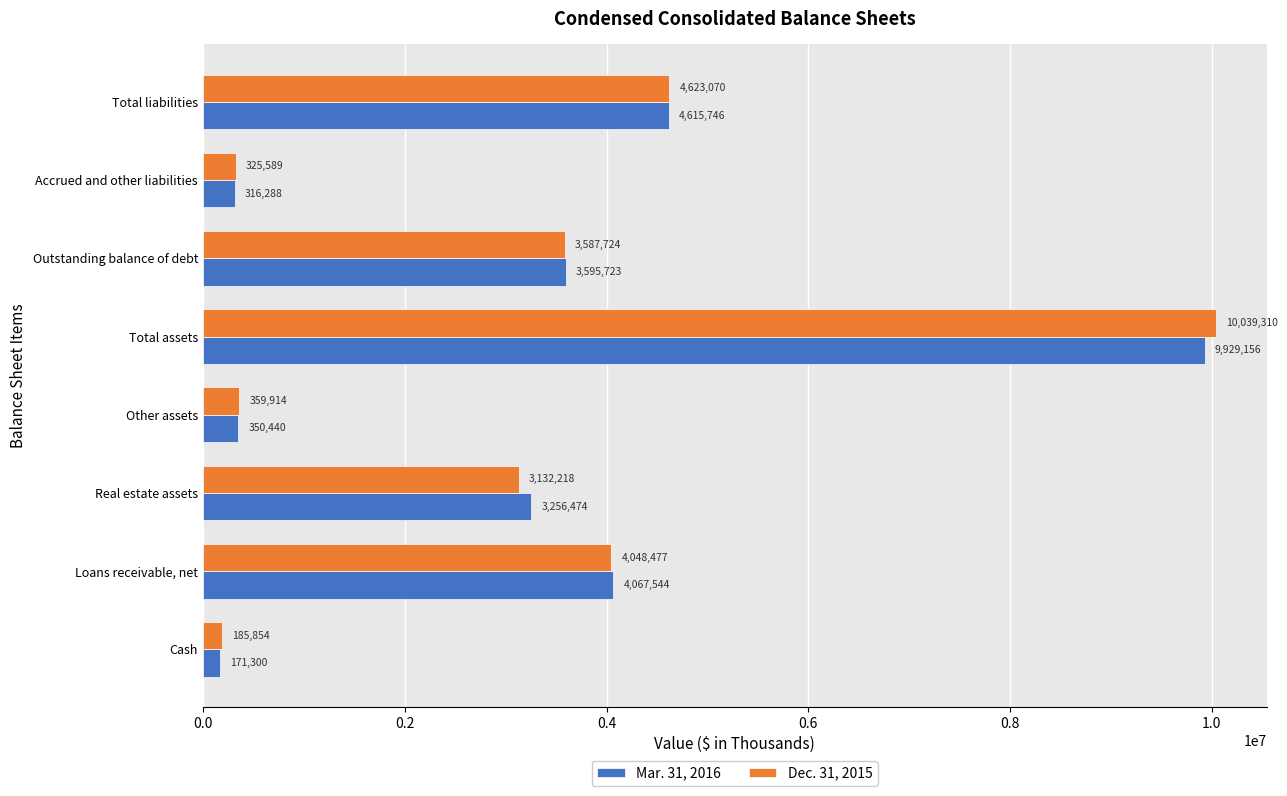

Which label corresponds to the smallest value in the chart?

Cash